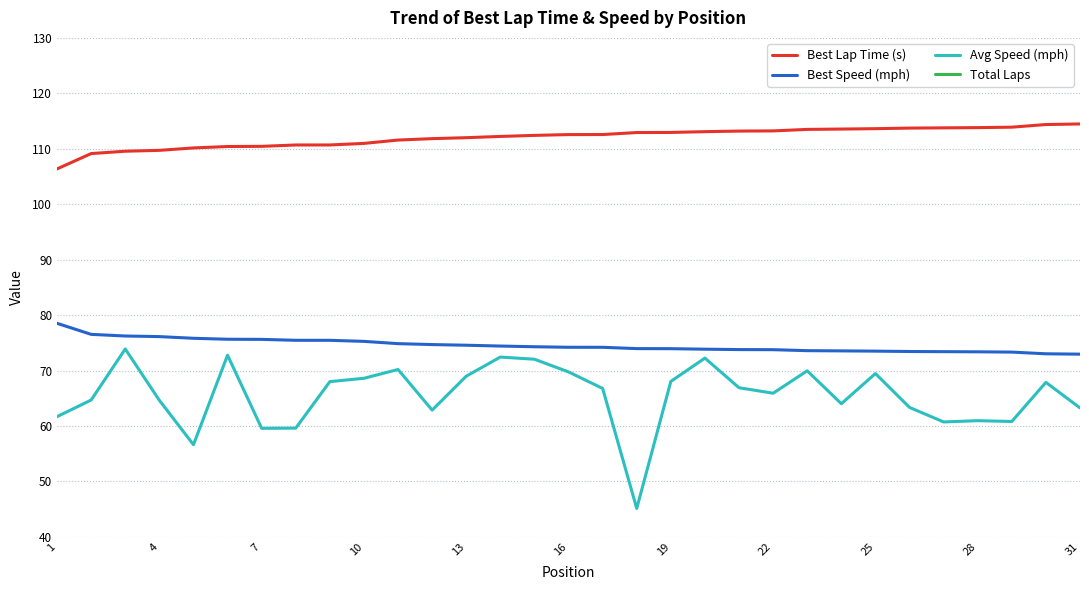

The value of Best Speed (mph) at 19 is 73.9. True or false?

True